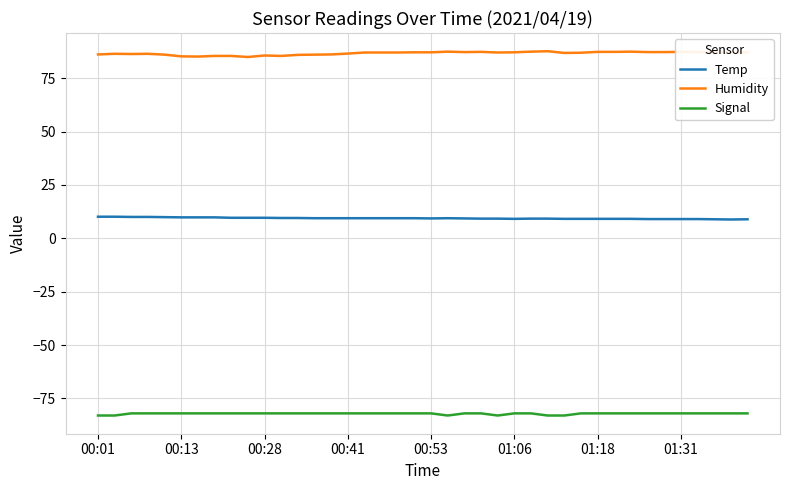

What is the minimum value for Temp?

8.8